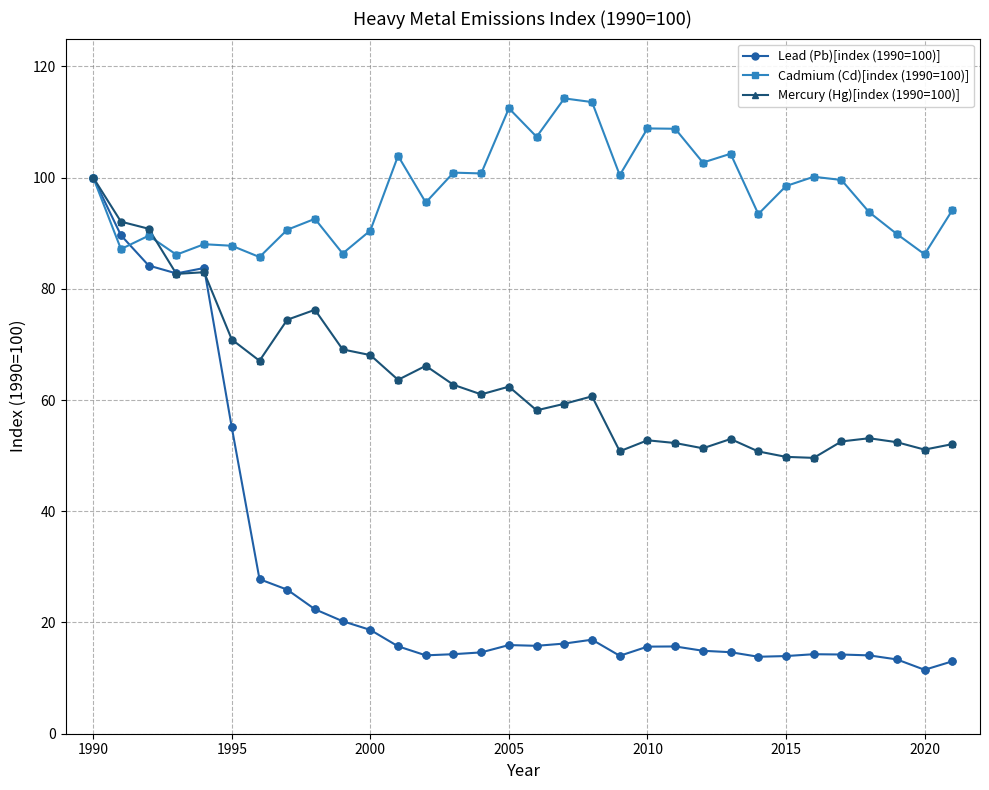

What are all the series names shown in the legend?

Lead (Pb)[index (1990=100)], Cadmium (Cd)[index (1990=100)], Mercury (Hg)[index (1990=100)]